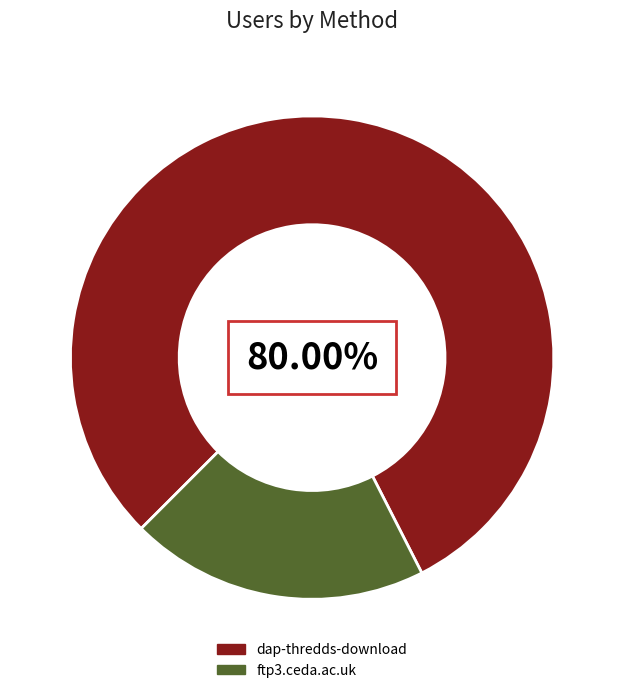

What percentage is the dap-thredds-download slice, to the nearest percent?

80%